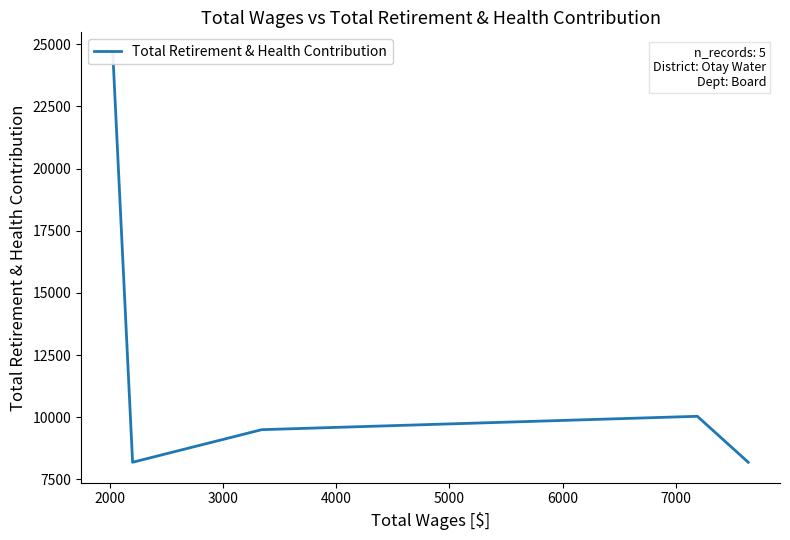

Does the chart have visible grid lines?

No